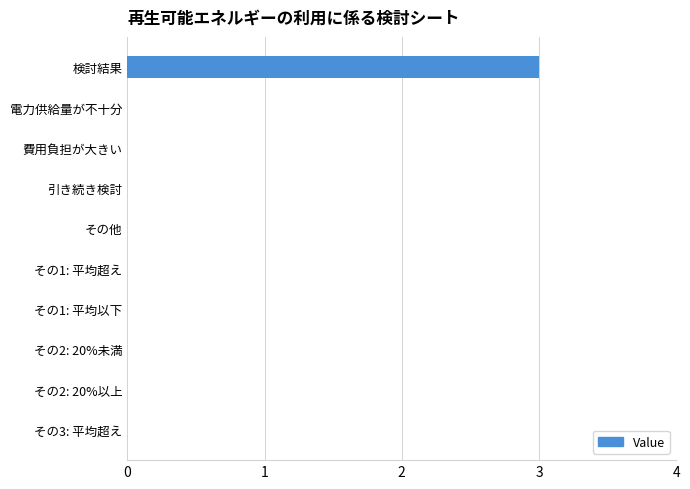

The value at その他 is 2. True or false?

False